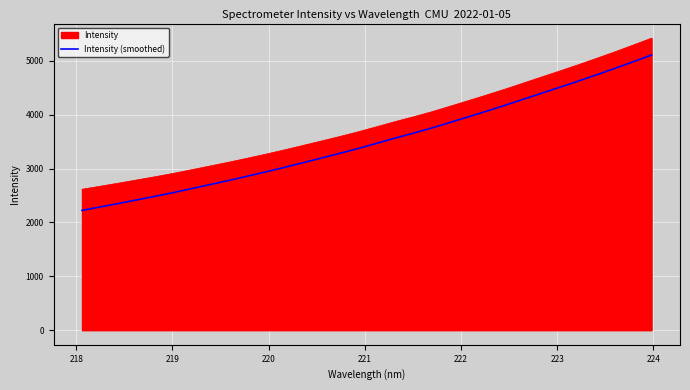

Which series has the widest spread of values?

Intensity (smoothed)